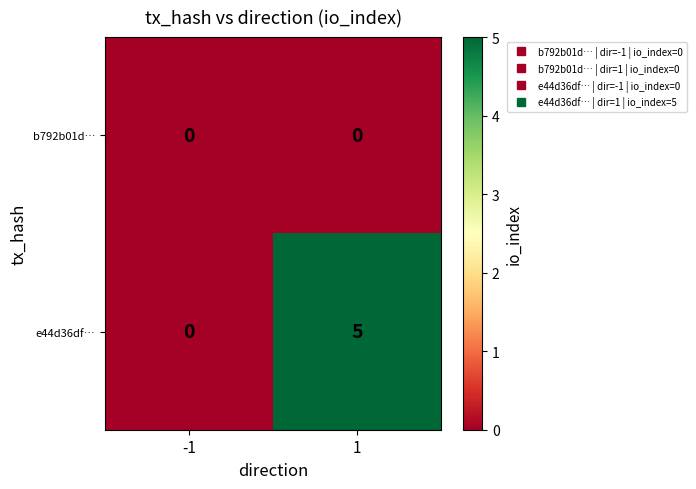

The value of b792b01d… at 1 is 0. True or false?

True